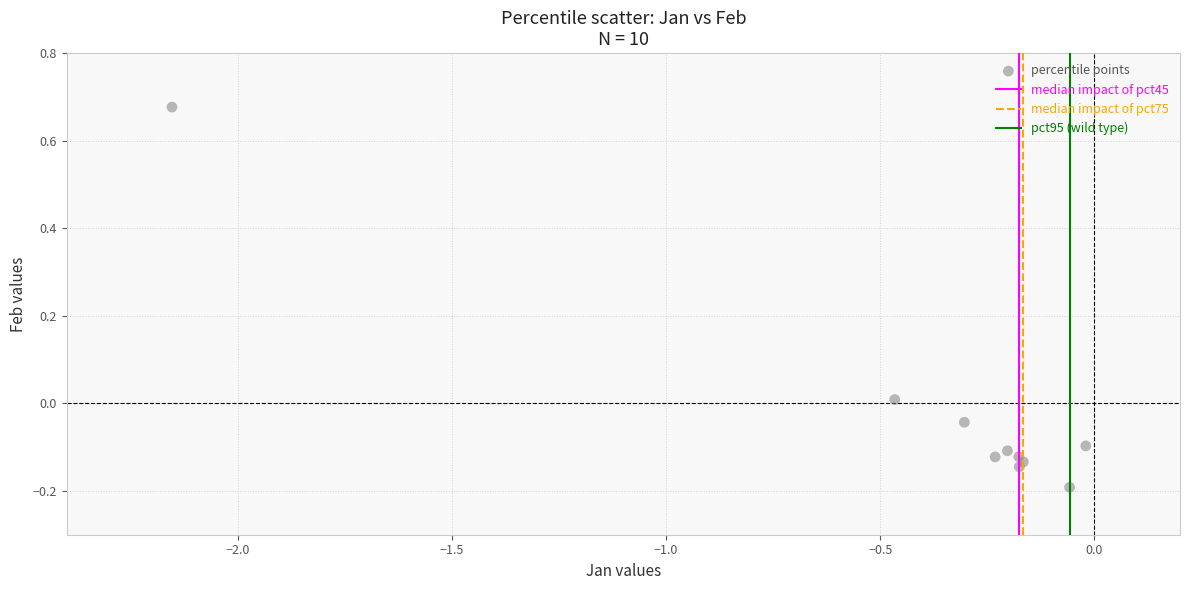

What is the range of Y values (max minus min)?

0.9